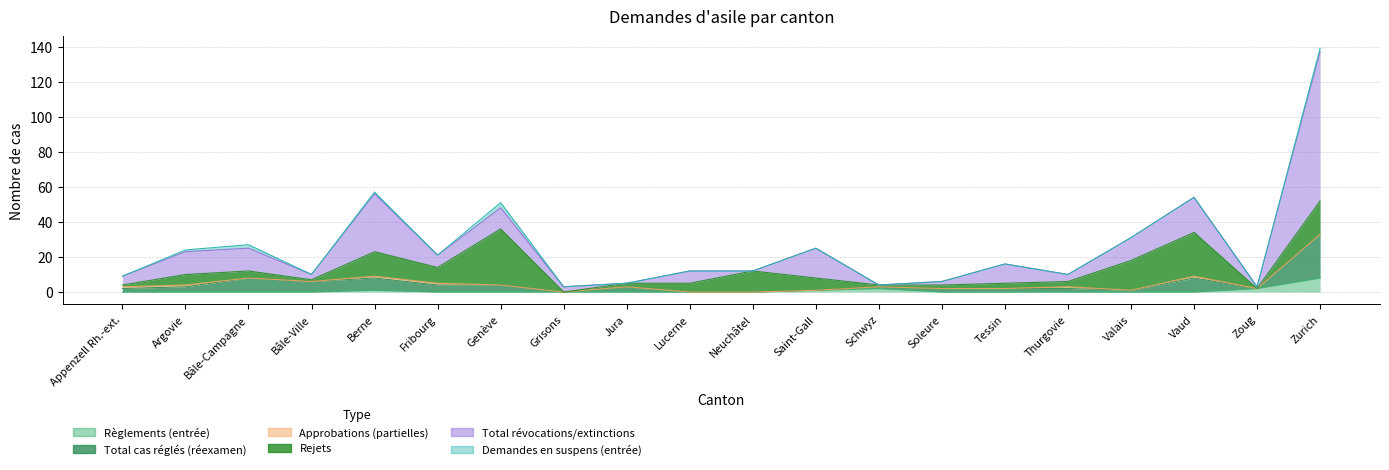

How many series are shown in this chart?

6